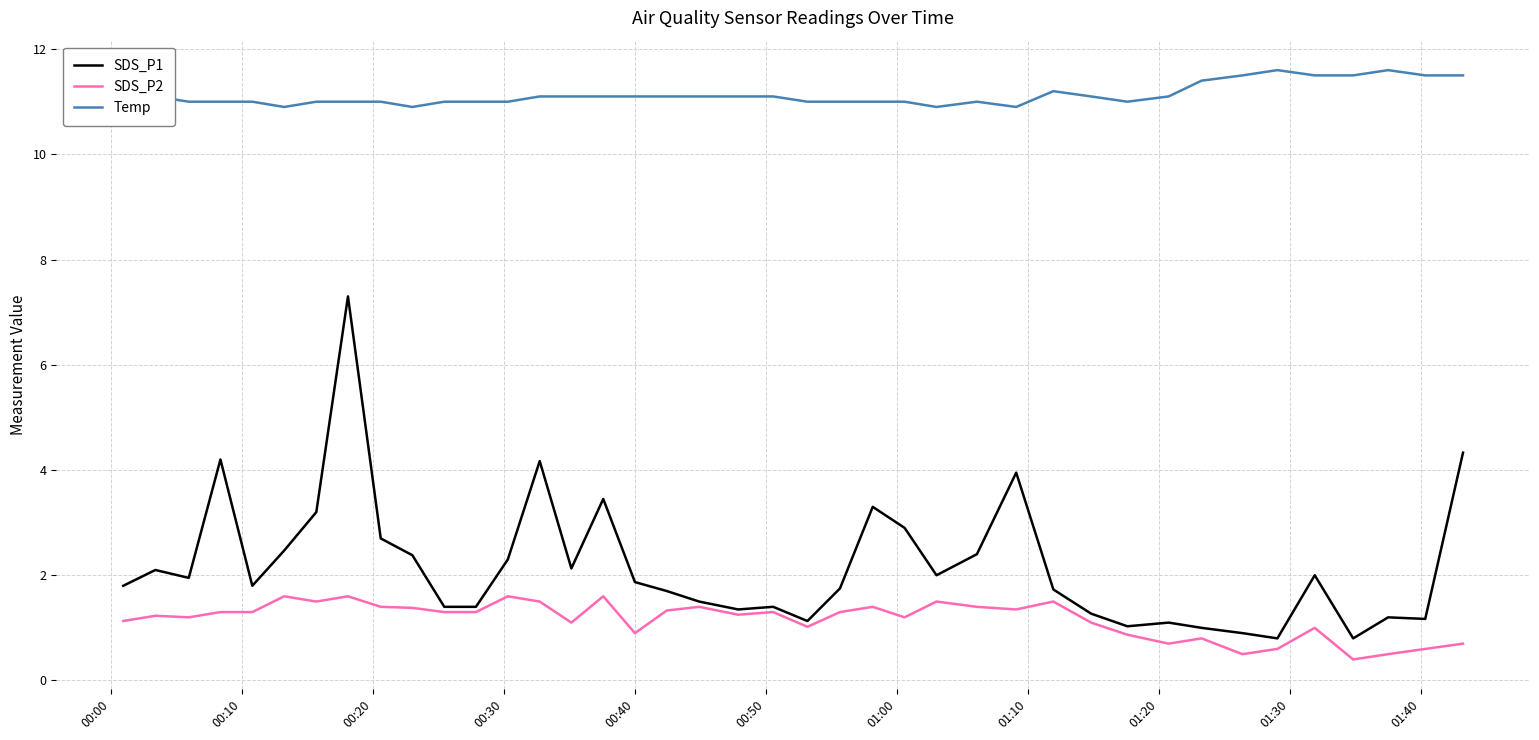

List the series in order of their peak value, highest first.

Temp, SDS_P1, SDS_P2